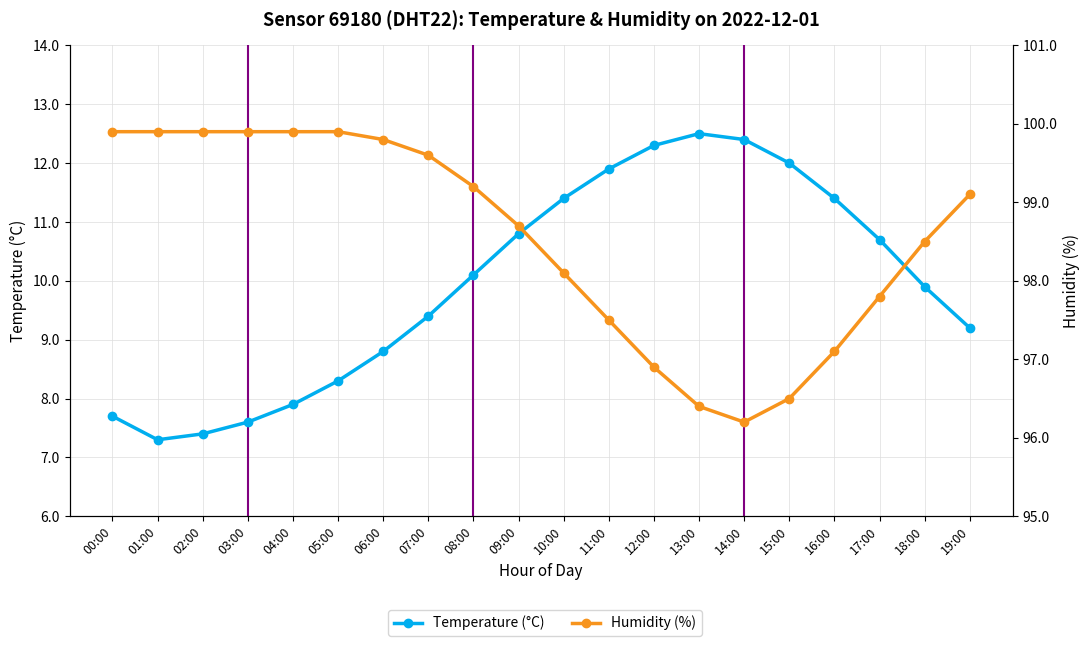

Which series has the largest total across all categories?

humidity